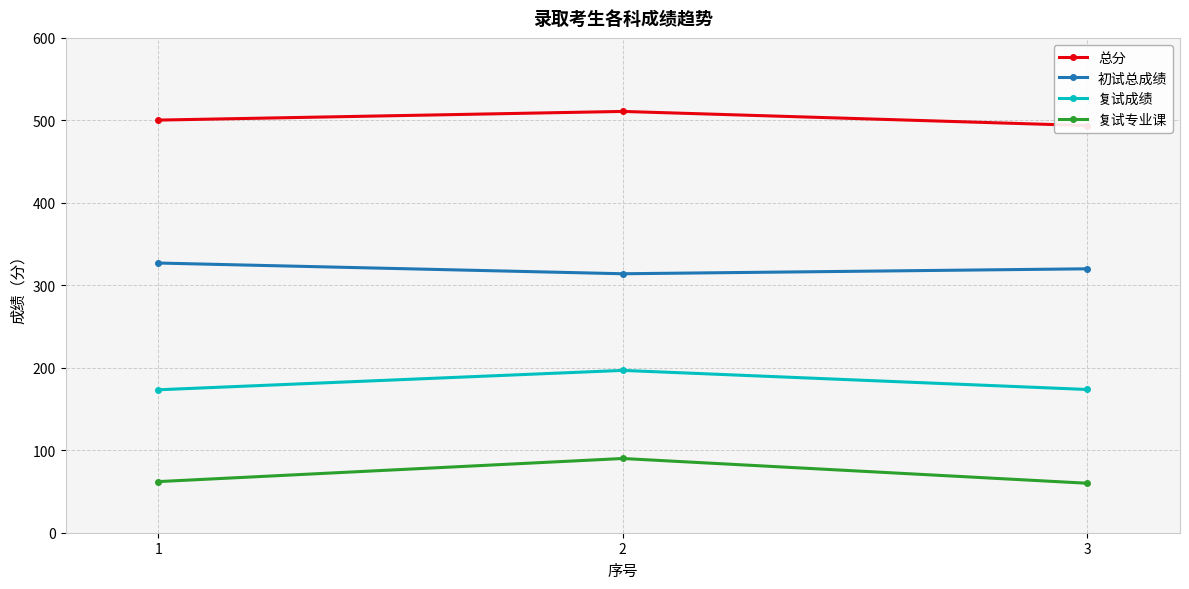

Which label corresponds to the largest value in the chart?

2